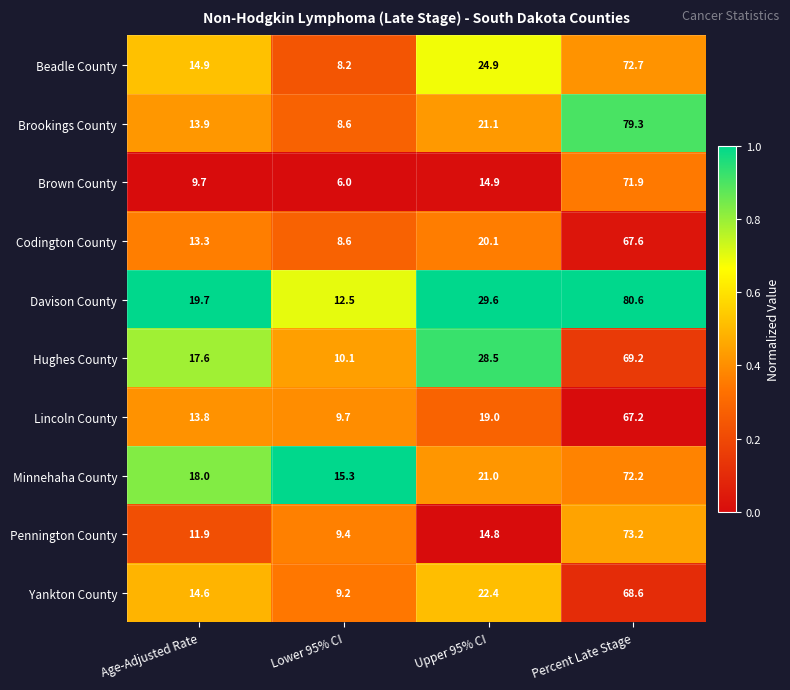

True or false: Davison County has a value of 41.6 at Upper 95% CI.

False